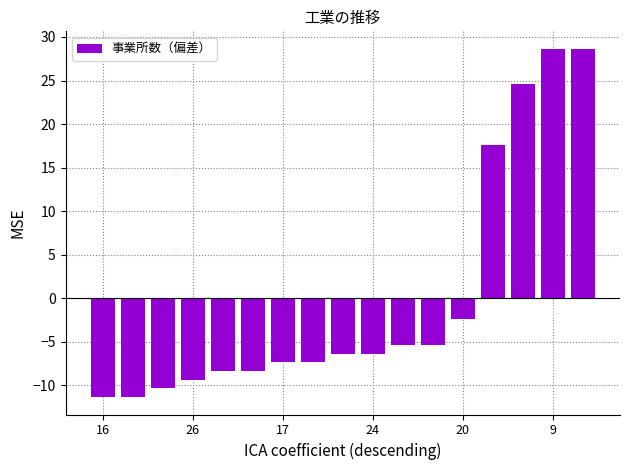

Reading left to right, what are all the values shown in this chart?

-11.4	-11.4	-10.4	-9.4	-8.4	-8.4	-7.4	-7.4	-6.4	-6.4	-5.4	-5.4	-2.4	17.6	24.6	28.6	28.6